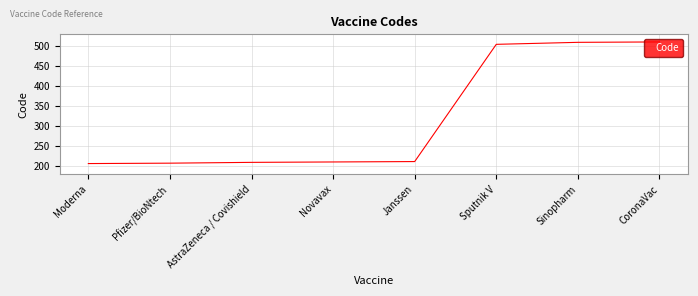

How many lines are shown in the chart?

1